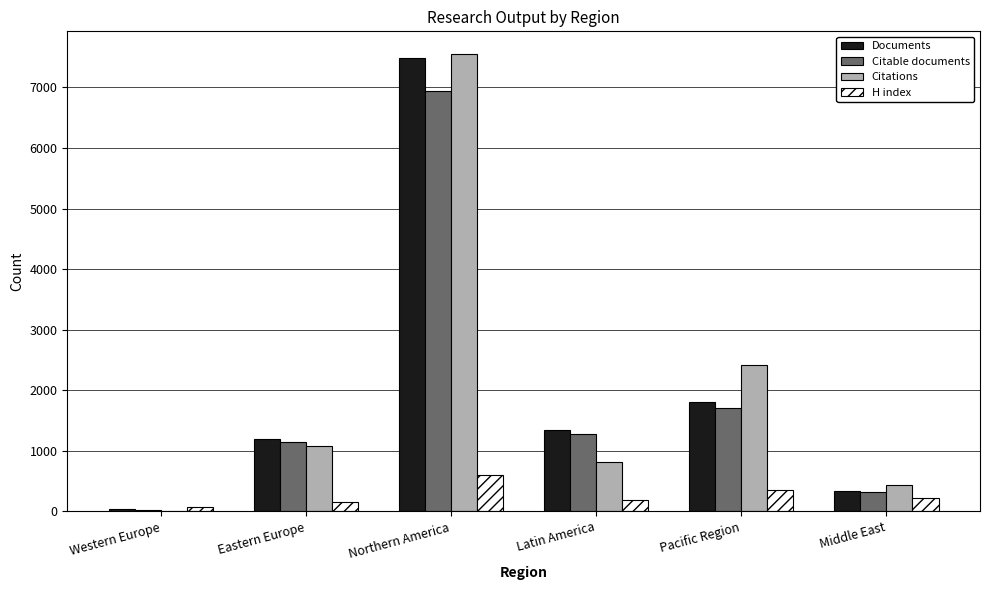

Is the value of Documents at Northern America greater than the value of Citable documents at Western Europe?

Yes